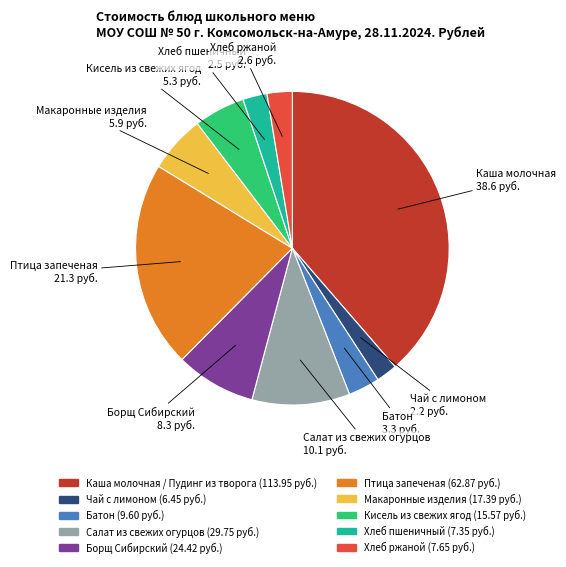

Which slice is the largest?

Каша молочная / Пудинг из творога